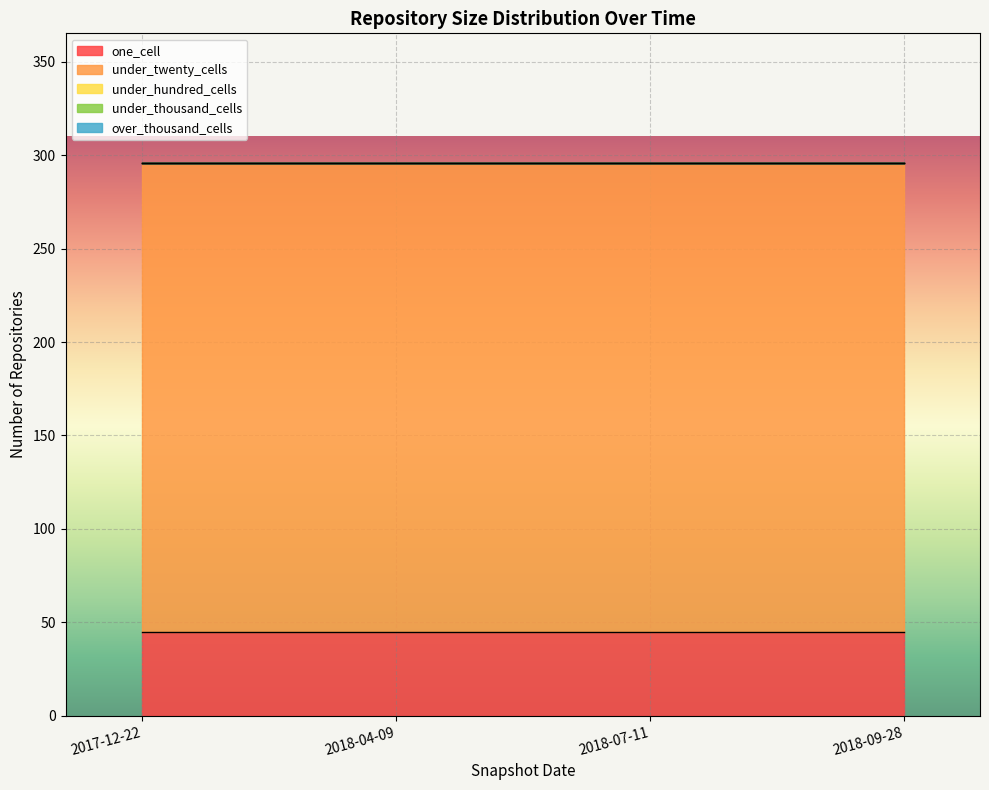

The one_cell series shows 45 at 2018-07-11. True or false?

True